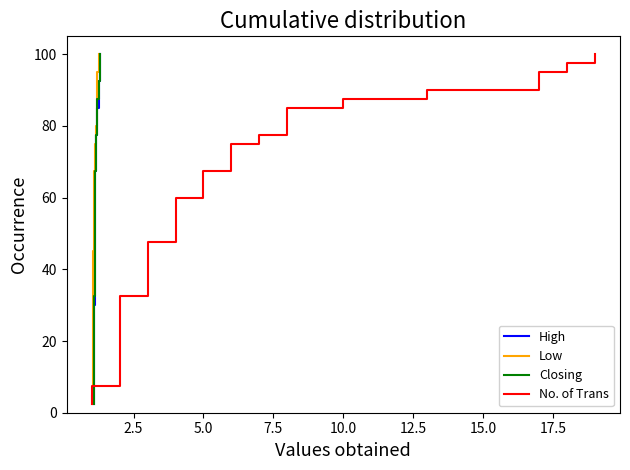

Is it true that High equals 1.6 at 2.5?

False